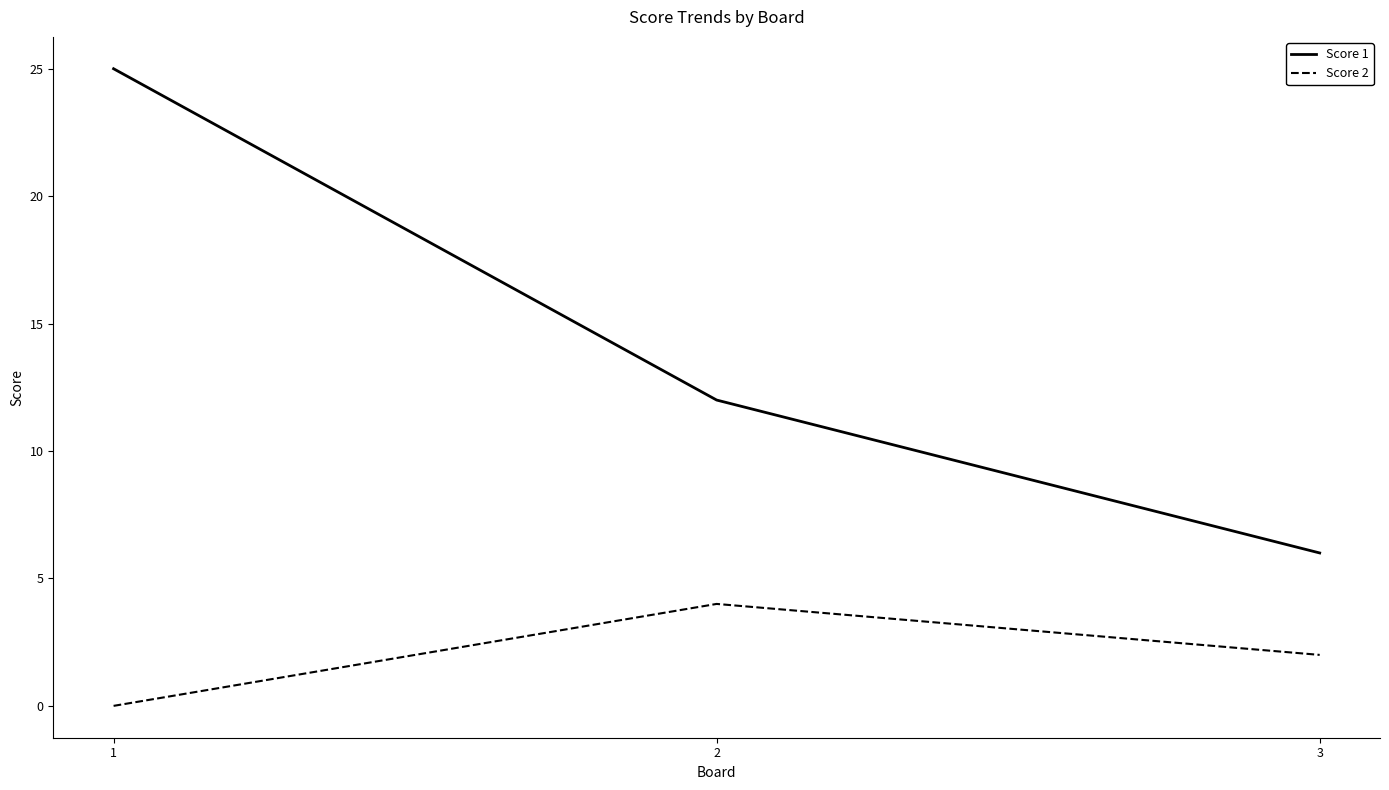

How many positive values does the Score 2 series have?

2